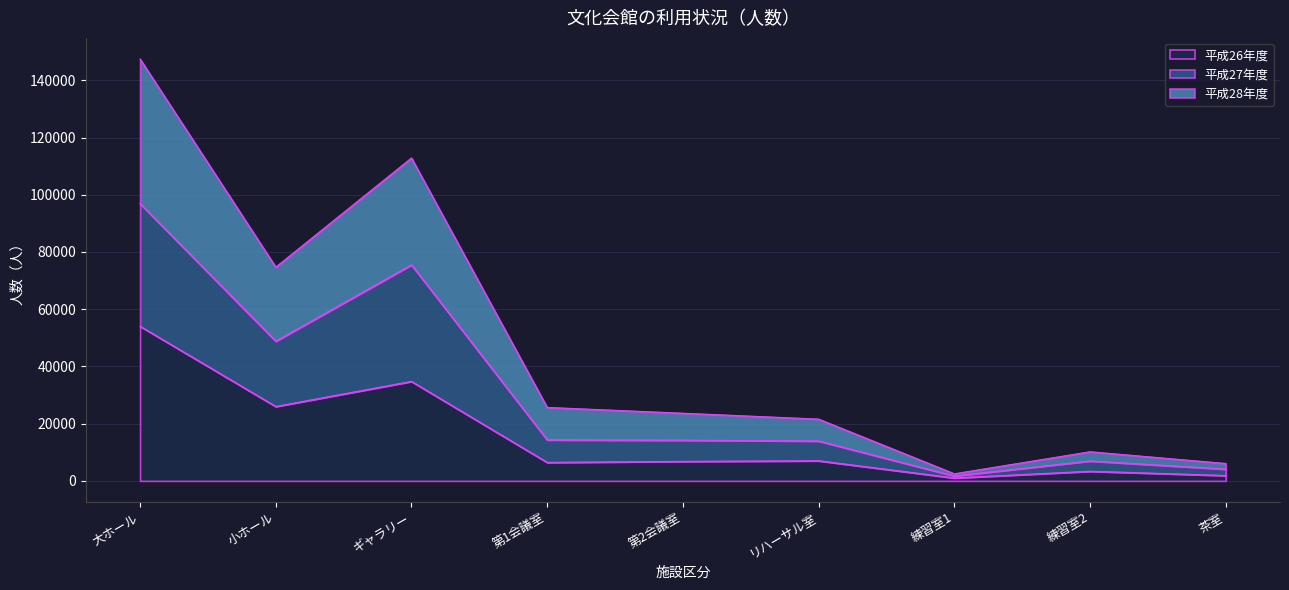

What position from the right is 小ホール?

8